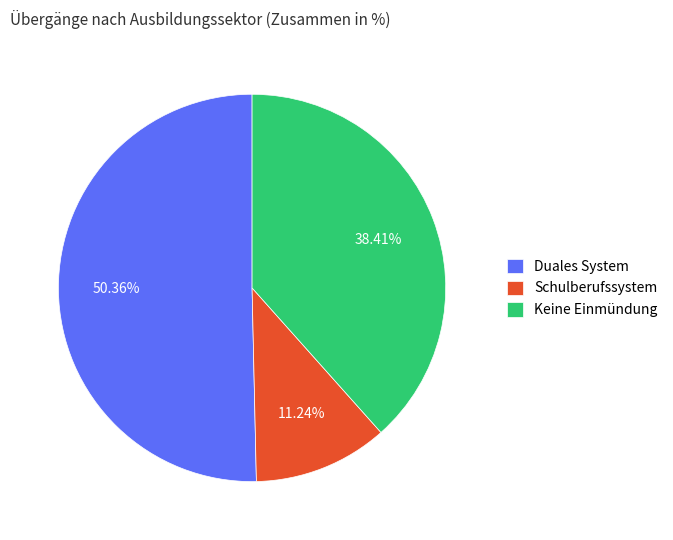

Which has a higher value, Keine Einmündung or Schulberufssystem?

Keine Einmündung